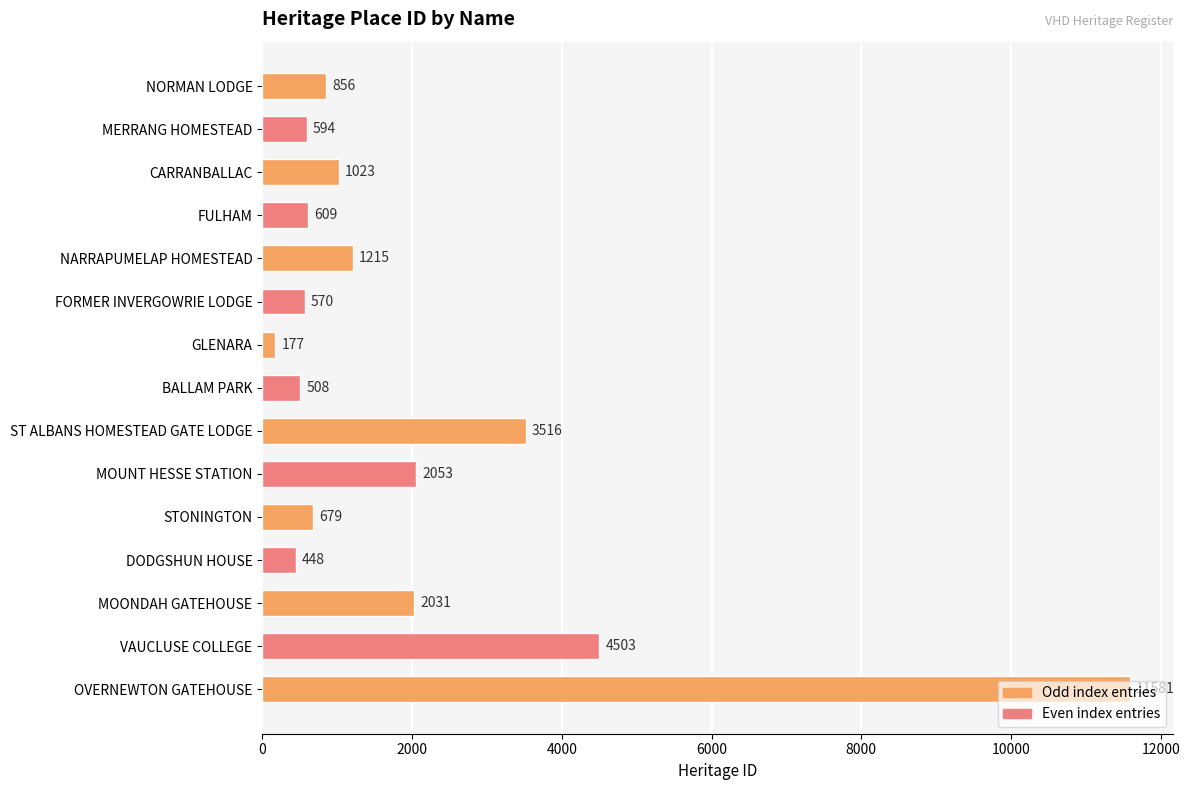

What is the approximate value at OVERNEWTON GATEHOUSE, to the nearest 100?

11600